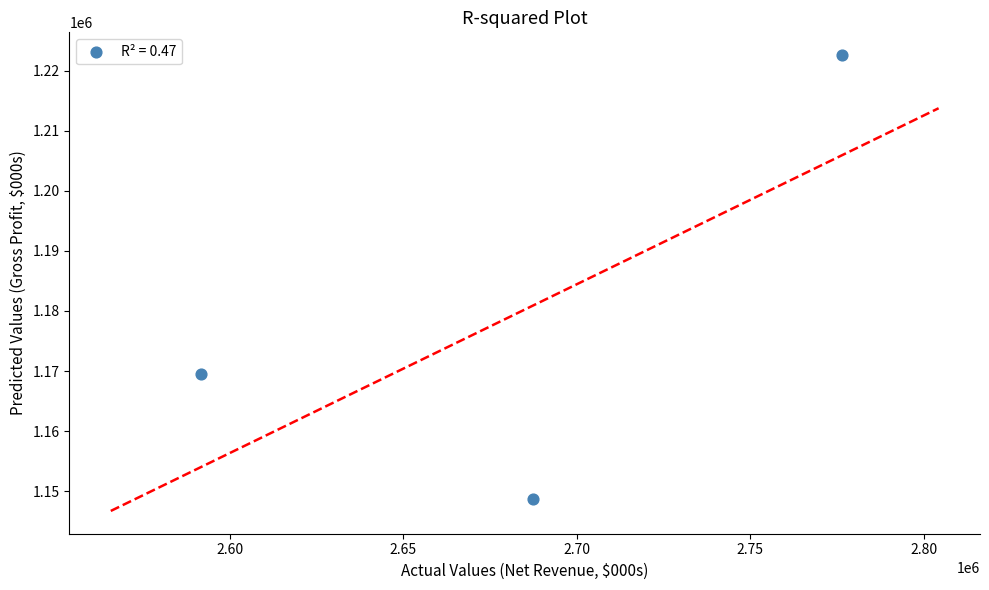

What Y value in the scatter plot is closest to 1185663?

1169505